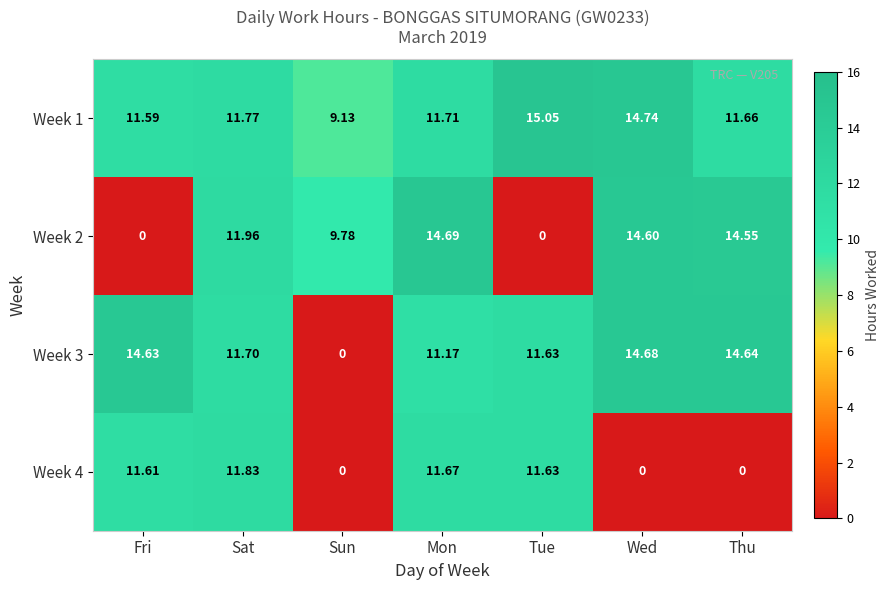

At which label does Week 4 first exceed 11?

Fri